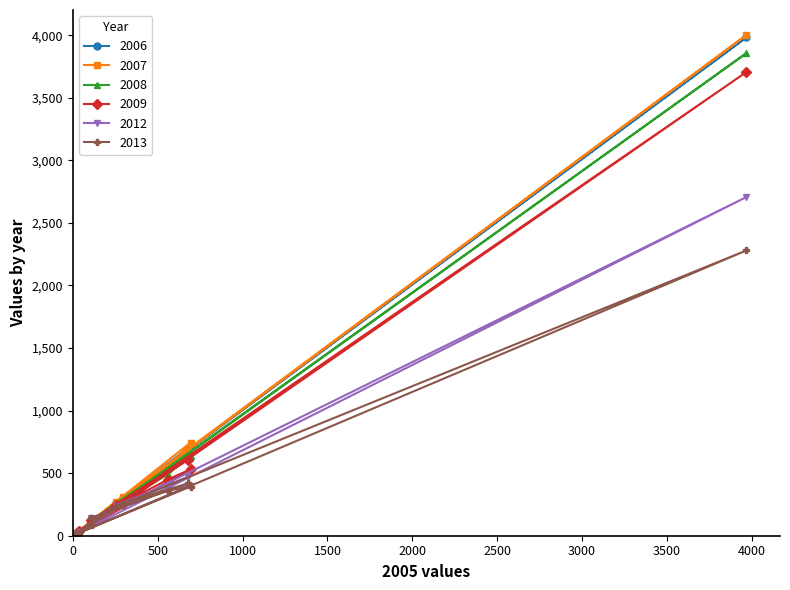

Which series has the largest range (max minus min)?

2007